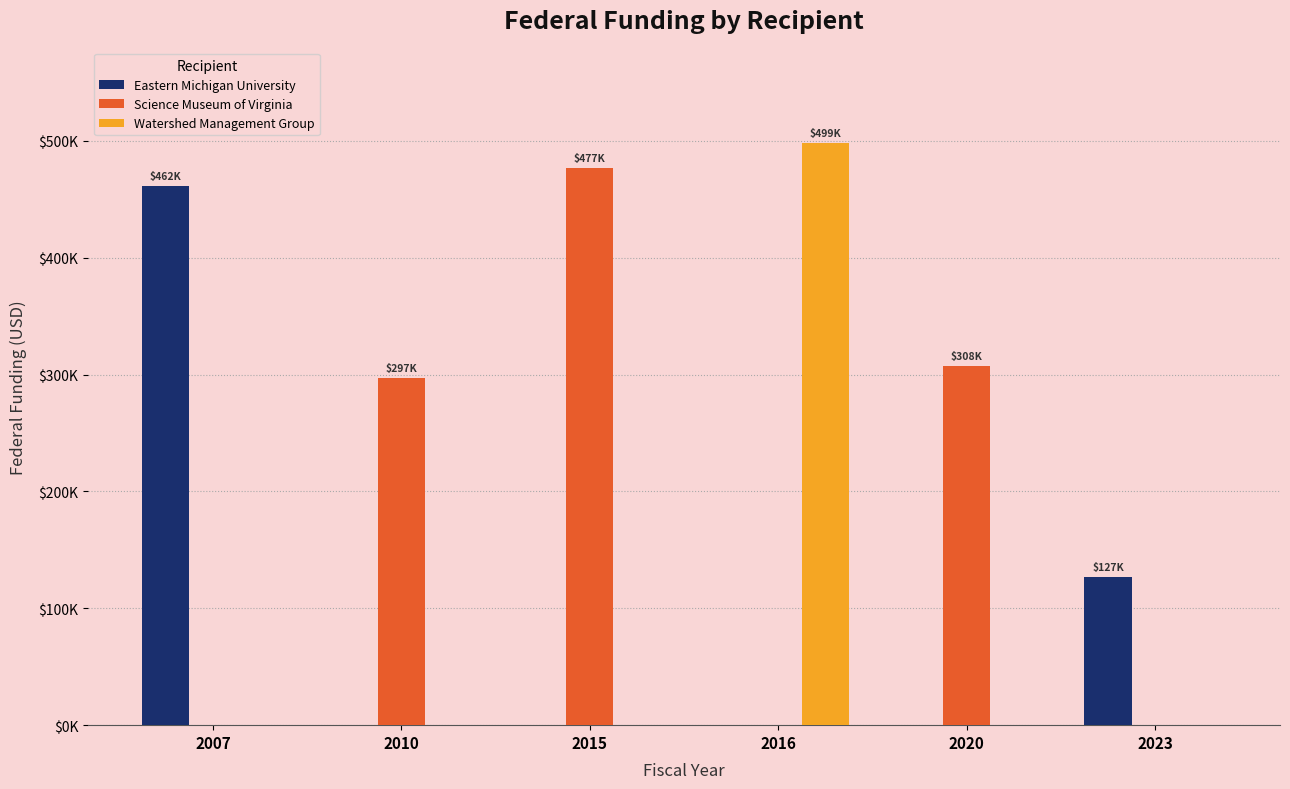

Which series has the largest range (max minus min)?

Watershed Management Group